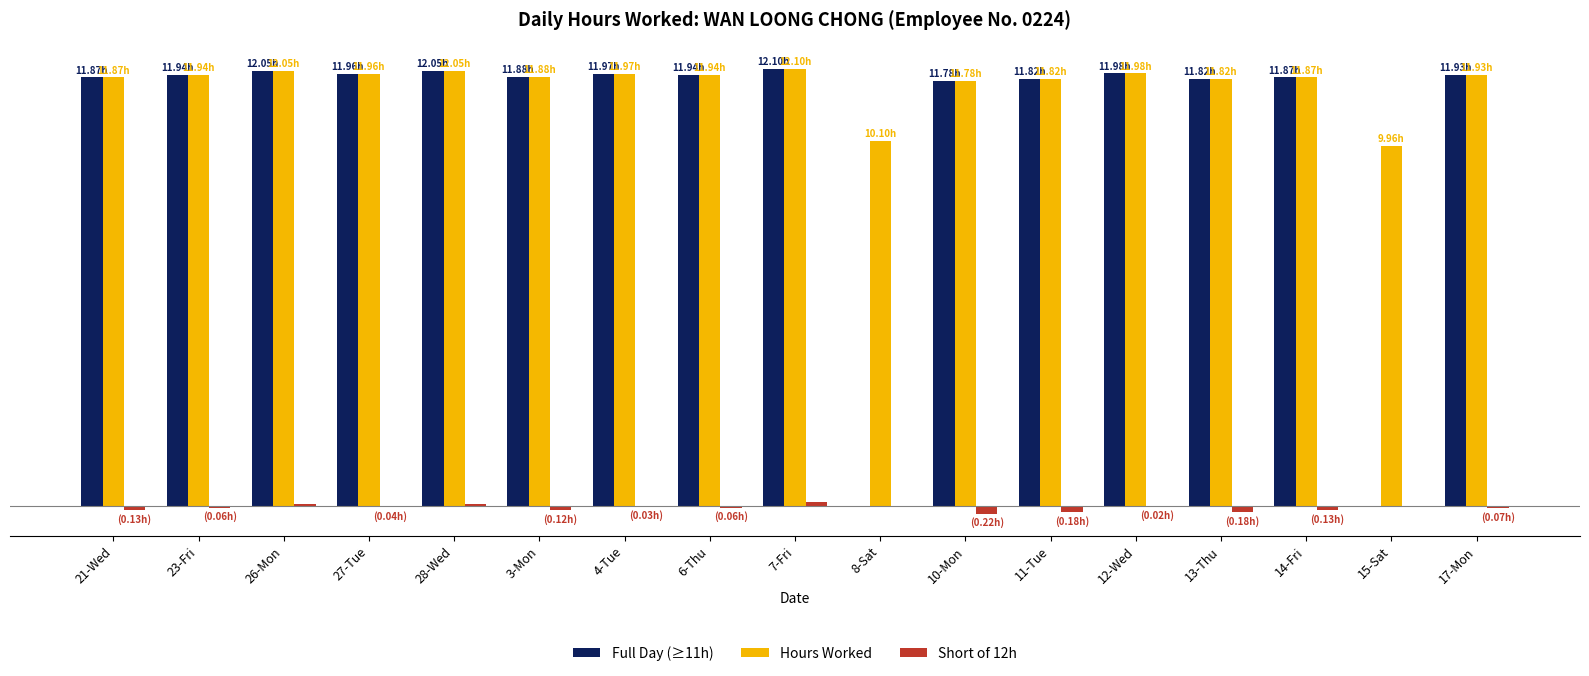

Reading left to right, transcribe all the data shown in this chart.

Full Day (≥11h): 21-Wed=11.9	23-Fri=11.9	26-Mon=12.1	27-Tue=12.0	28-Wed=12.1	3-Mon=11.9	4-Tue=12.0	6-Thu=11.9	7-Fri=12.1	8-Sat=0.0	10-Mon=11.8	11-Tue=11.8	12-Wed=12.0	13-Thu=11.8	14-Fri=11.9	15-Sat=0.0	17-Mon=11.9
Hours Worked: 21-Wed=11.9	23-Fri=11.9	26-Mon=12.1	27-Tue=12.0	28-Wed=12.1	3-Mon=11.9	4-Tue=12.0	6-Thu=11.9	7-Fri=12.1	8-Sat=10.1	10-Mon=11.8	11-Tue=11.8	12-Wed=12.0	13-Thu=11.8	14-Fri=11.9	15-Sat=10.0	17-Mon=11.9
Short of 12h: 21-Wed=-0.1	23-Fri=-0.1	26-Mon=0.1	27-Tue=-0.0	28-Wed=0.1	3-Mon=-0.1	4-Tue=-0.0	6-Thu=-0.1	7-Fri=0.1	8-Sat=0.0	10-Mon=-0.2	11-Tue=-0.2	12-Wed=-0.0	13-Thu=-0.2	14-Fri=-0.1	15-Sat=0.0	17-Mon=-0.1